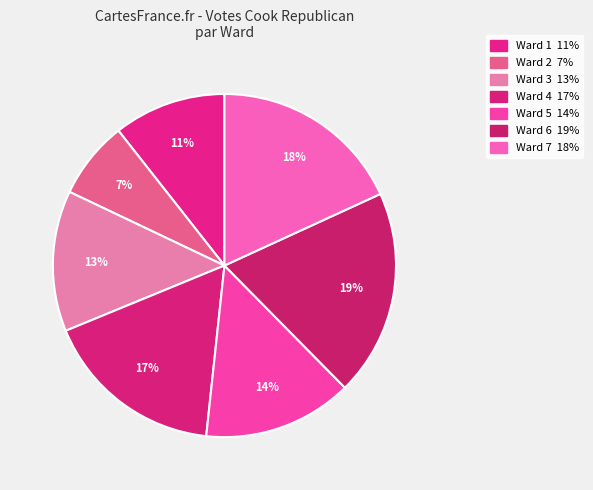

To the nearest percent, what portion does Ward 3 represent?

13%